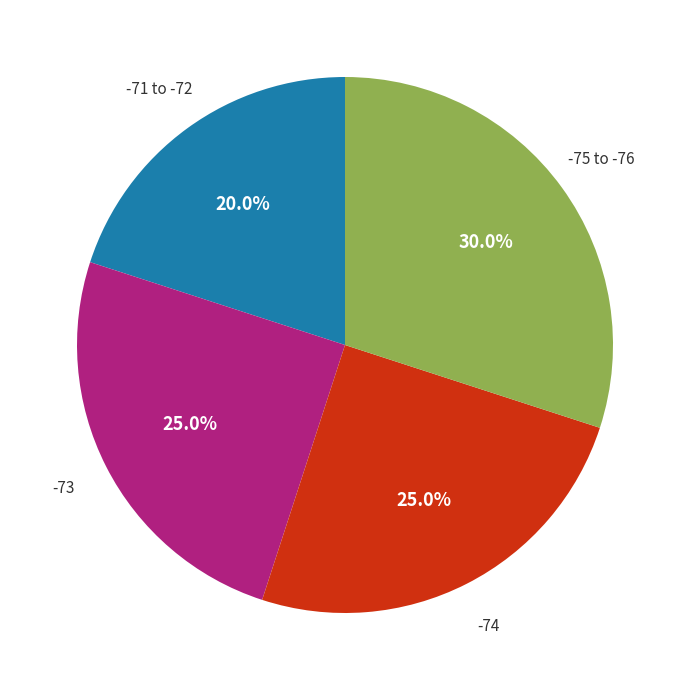

Is there a majority slice in this chart?

No